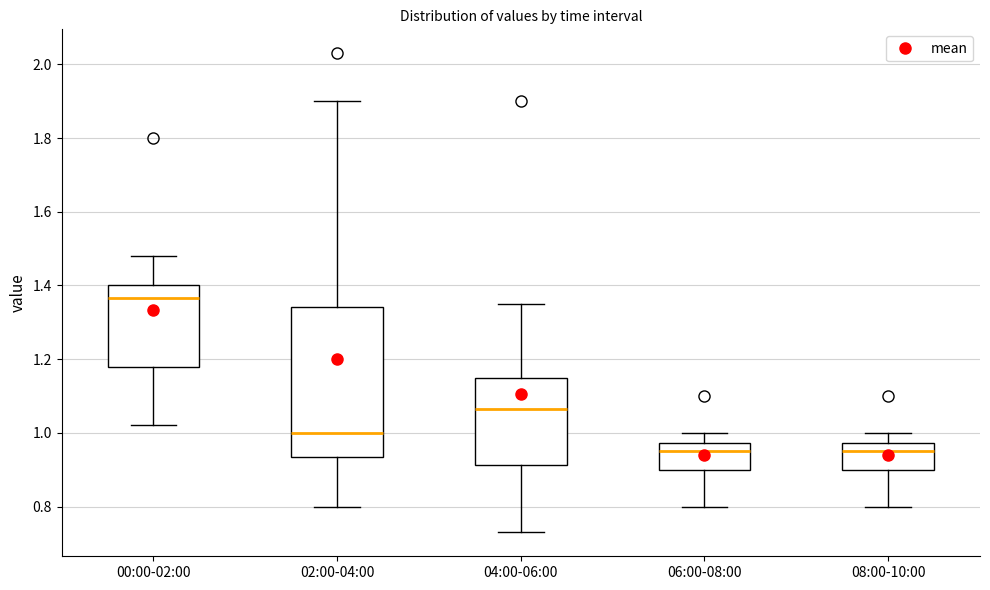

Comparing the boxes themselves (not the whiskers), which one is the tallest?

02:00-04:00